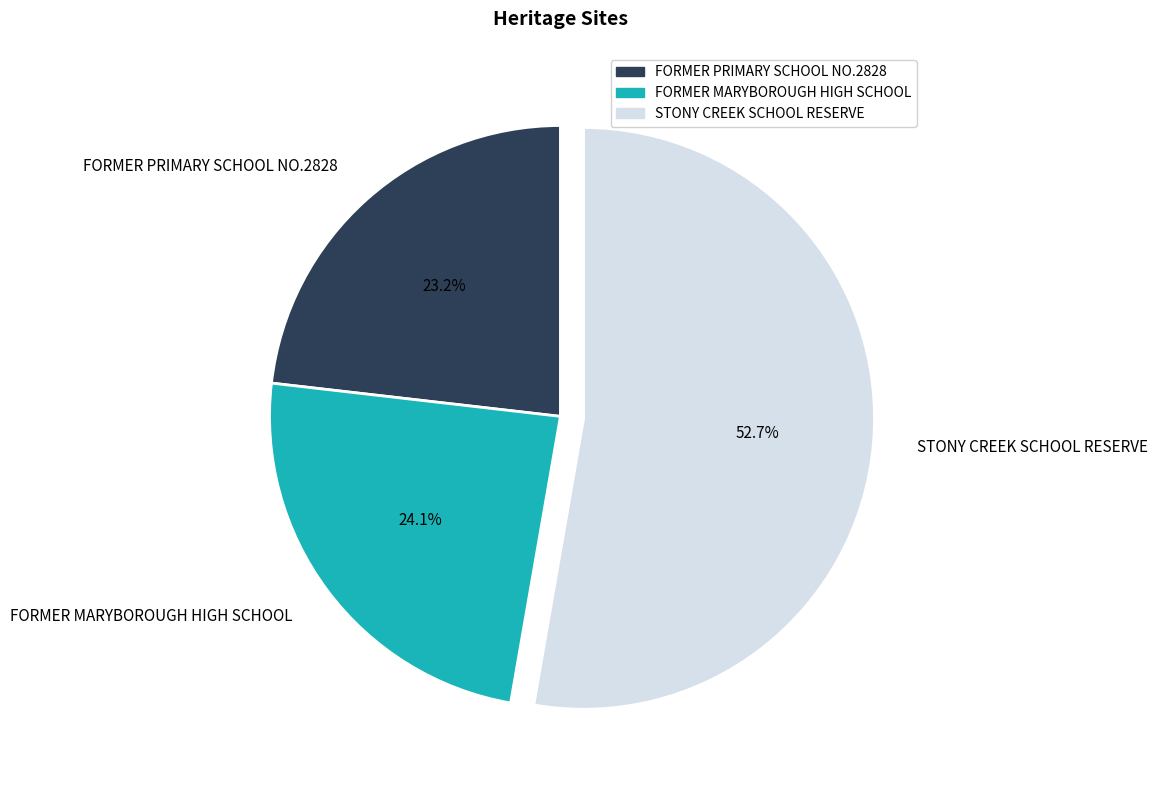

Which has a higher value, STONY CREEK SCHOOL RESERVE or FORMER PRIMARY SCHOOL NO.2828?

STONY CREEK SCHOOL RESERVE